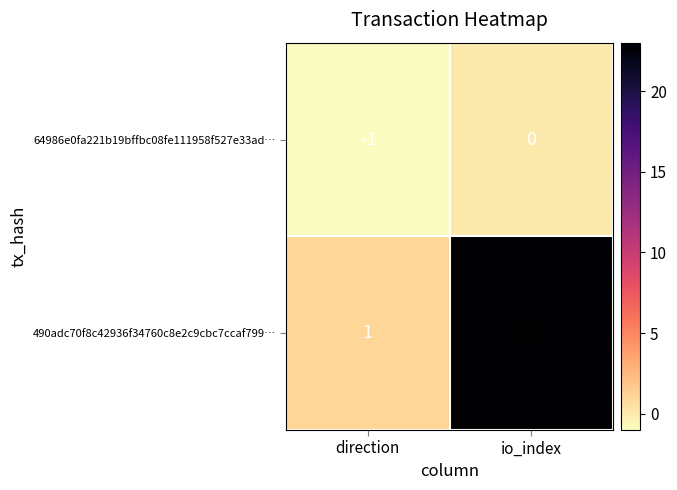

Is the value of 64986e0fa221b19bffbc08fe111958f527e33ad… at direction greater than the value of 490adc70f8c42936f34760c8e2c9cbc7ccaf799… at direction?

No